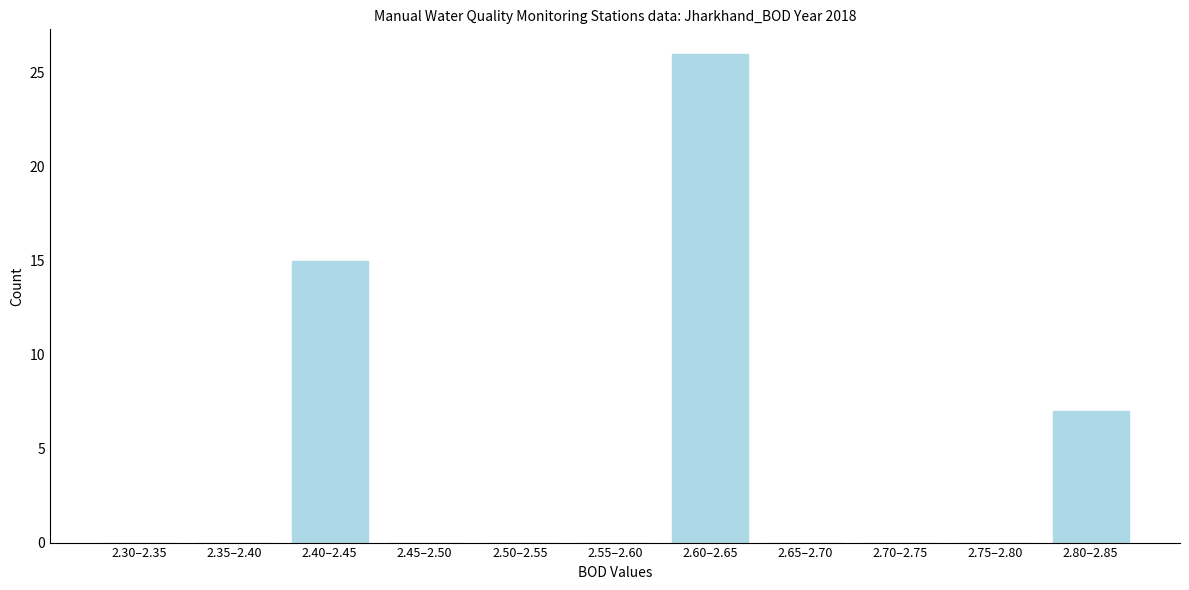

Reading left to right, list all the values displayed in this chart.

2.30–2.35=0	2.35–2.40=0	2.40–2.45=15	2.45–2.50=0	2.50–2.55=0	2.55–2.60=0	2.60–2.65=26	2.65–2.70=0	2.70–2.75=0	2.75–2.80=0	2.80–2.85=7